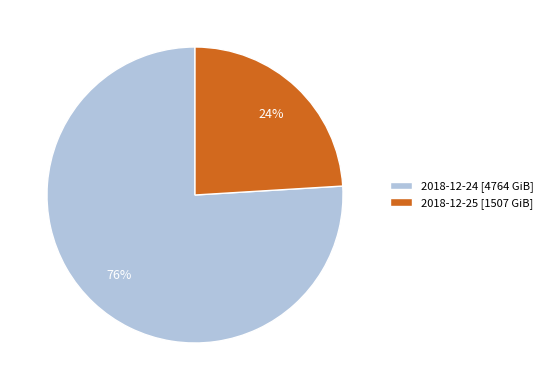

To the nearest percent, what portion does 2018-12-25 represent?

24%